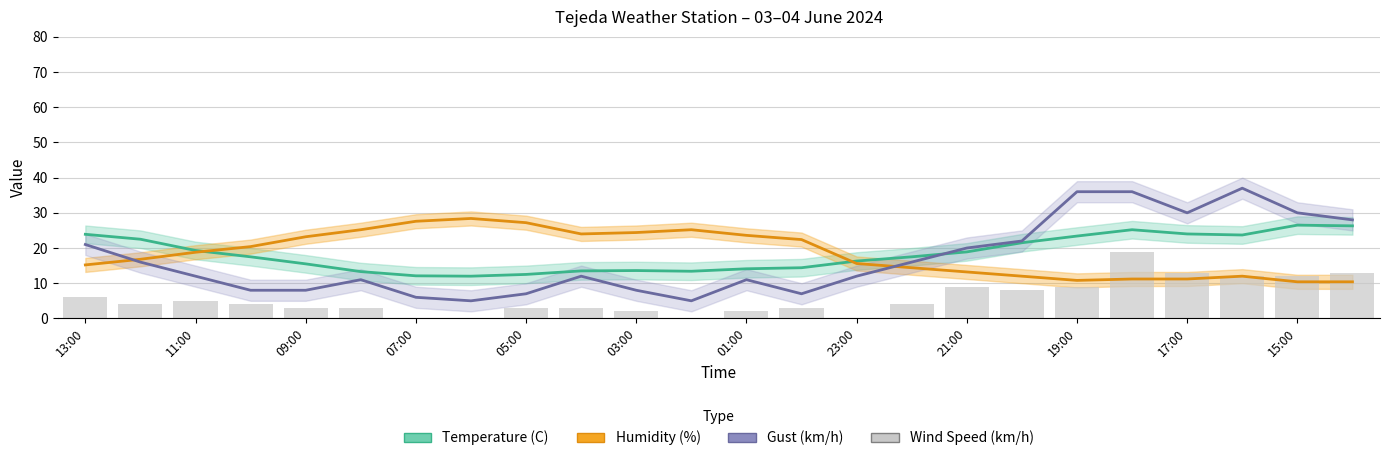

What are all the series names shown in the legend?

Temperature (C), Humidity (%), Gust (km/h), Wind Speed (km/h)